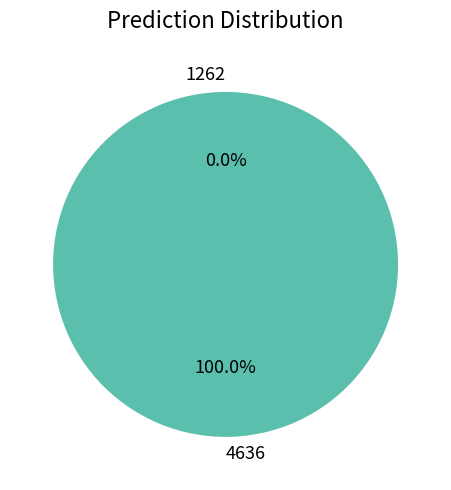

How many slices are in this pie chart?

2